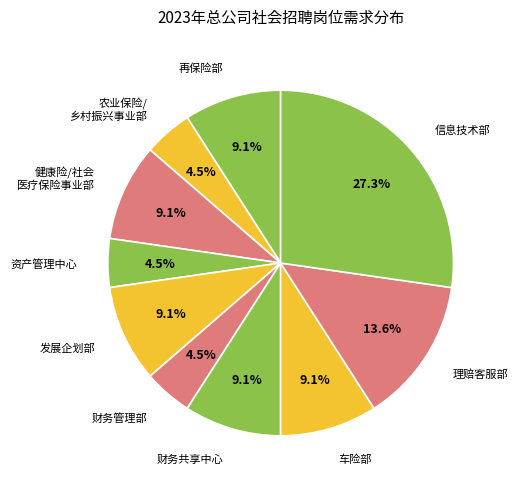

What is the ratio of the value at 车险部 to the value at 资产管理中心?

2.0